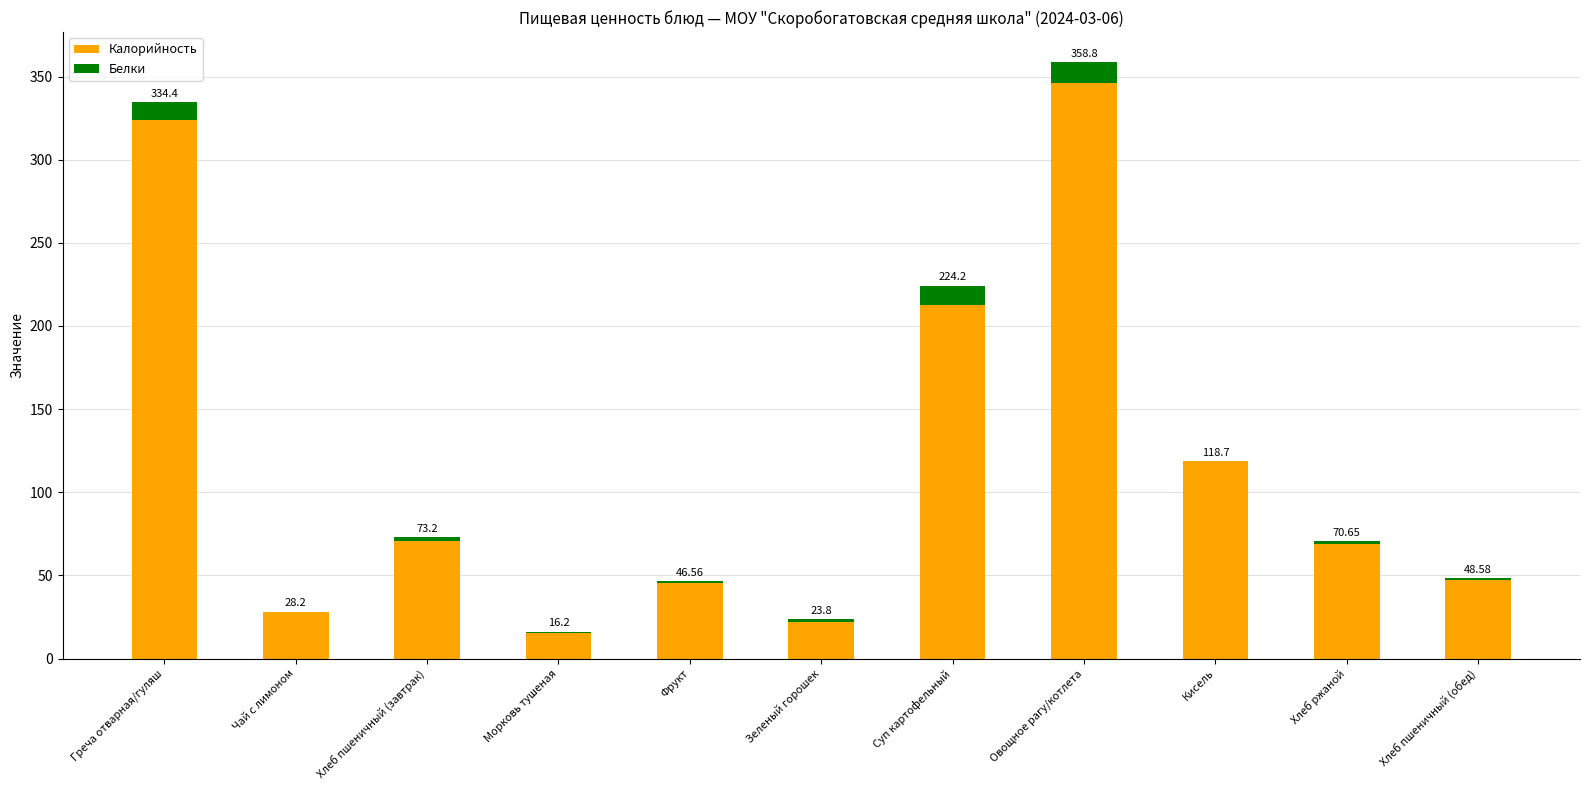

Which series has the largest total across all categories?

Калорийность